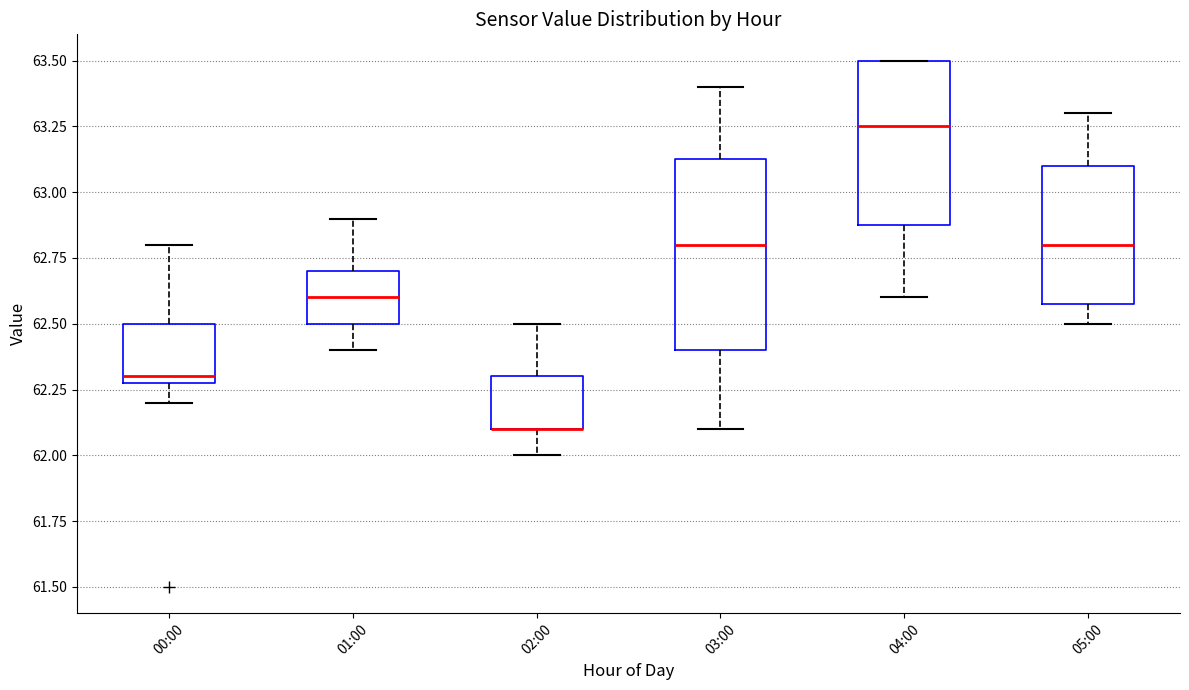

Where is the lower edge of the box for 04:00 on the y-axis? The values are not printed on the chart, so give them approximately, as read against the axis.

62.90